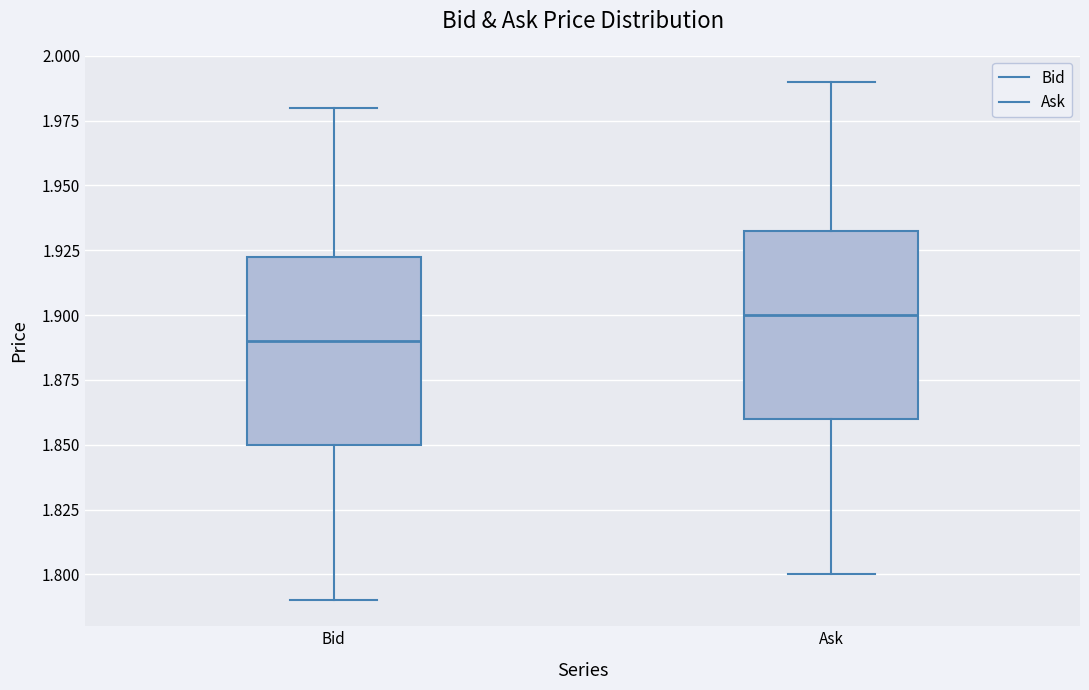

Where does the lower whisker of the box for Bid end on the y-axis? The values are not printed on the chart, so give them approximately, as read against the axis.

1.790